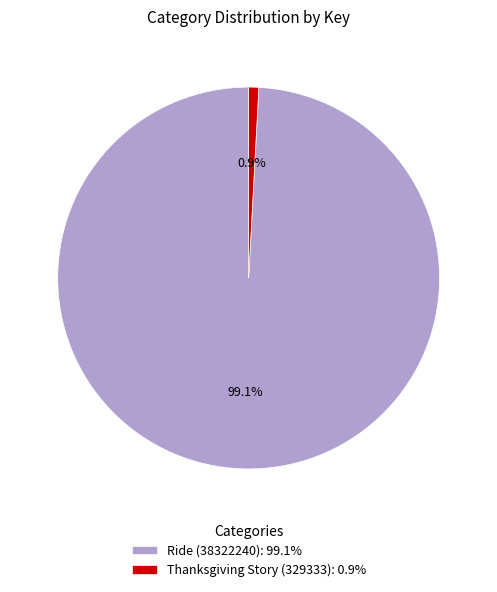

To the nearest percent, what percentage of the pie is Ride (38322240)?

99%